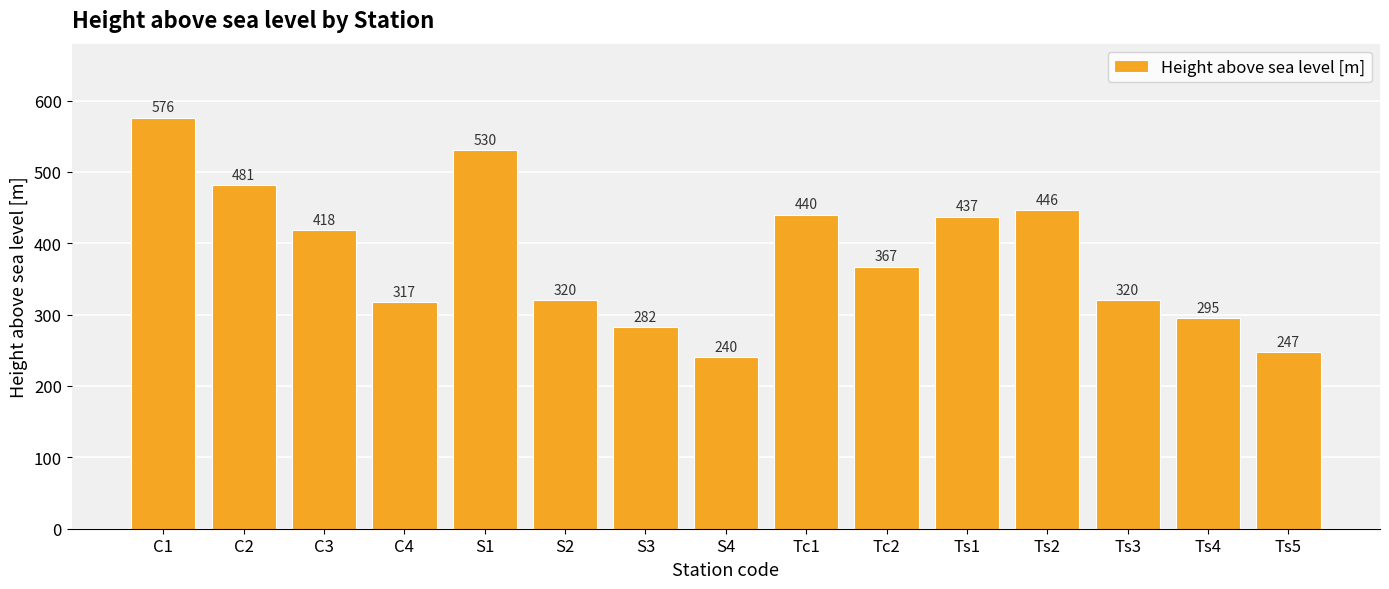

At which label is the value closest to 408?

C3